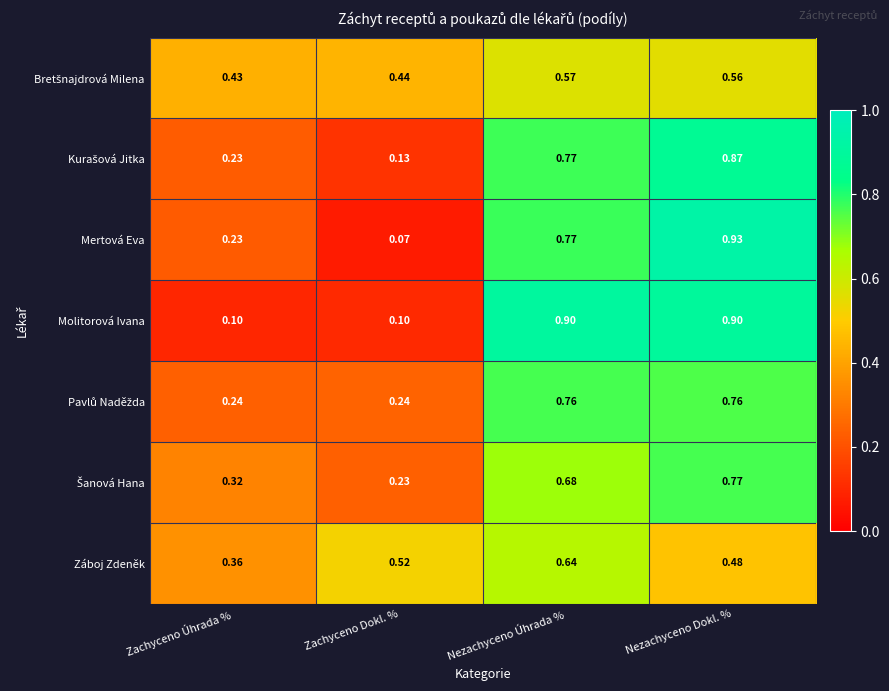

Between Zachyceno Dokl. % and Nezachyceno Dokl. %, which series saw the biggest shift?

Mertová Eva